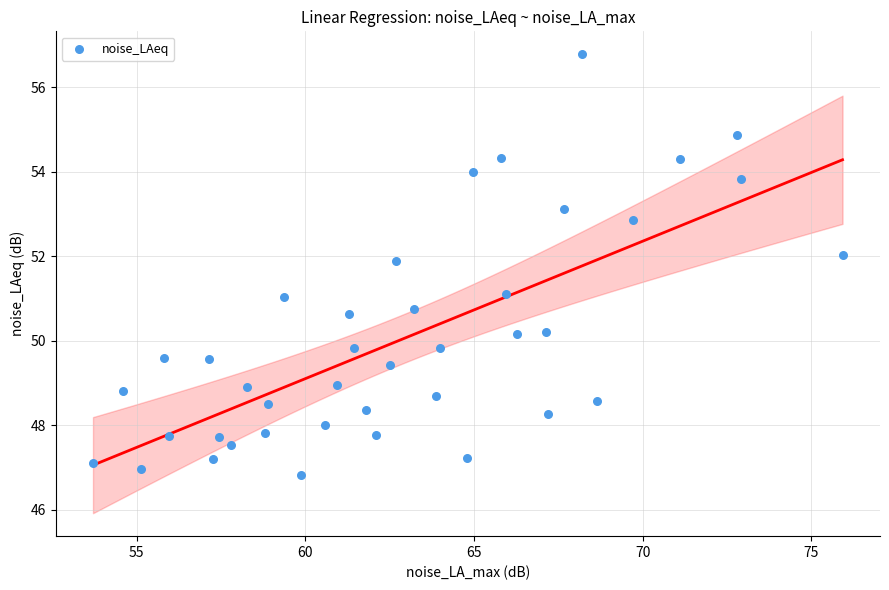

What is the range of X values (max minus min)?

22.2